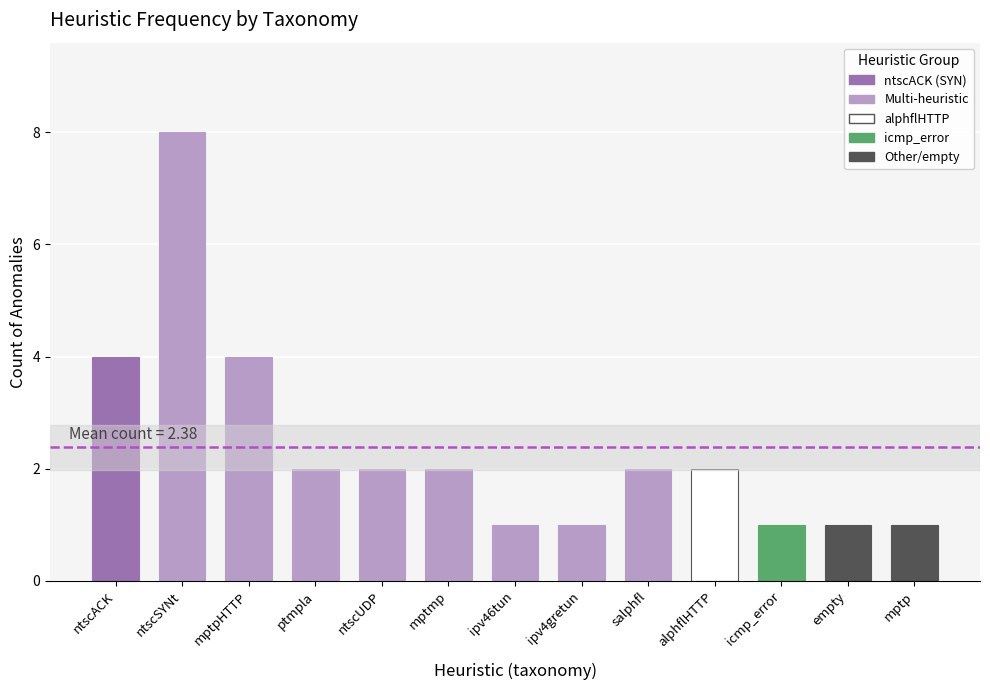

Rank the categories by value from highest to lowest.

ntscSYNt, ntscACK, mptpHTTP, ptmpla, ntscUDP, mptmp, salphfl, alphflHTTP, ipv46tun, ipv4gretun, icmp_error, empty, mptp